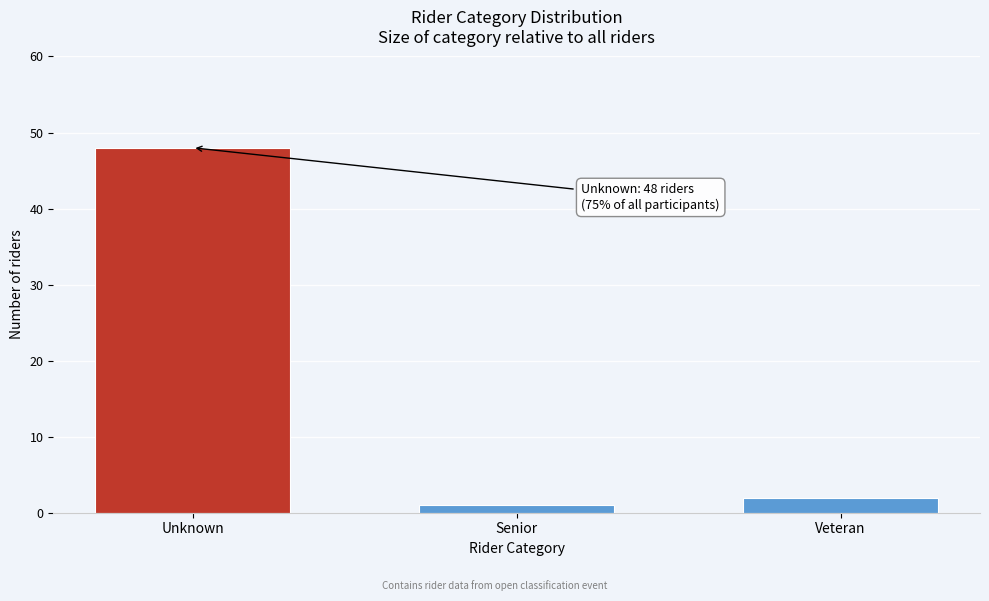

Reading left to right, transcribe all the data shown in this chart.

48	1	2